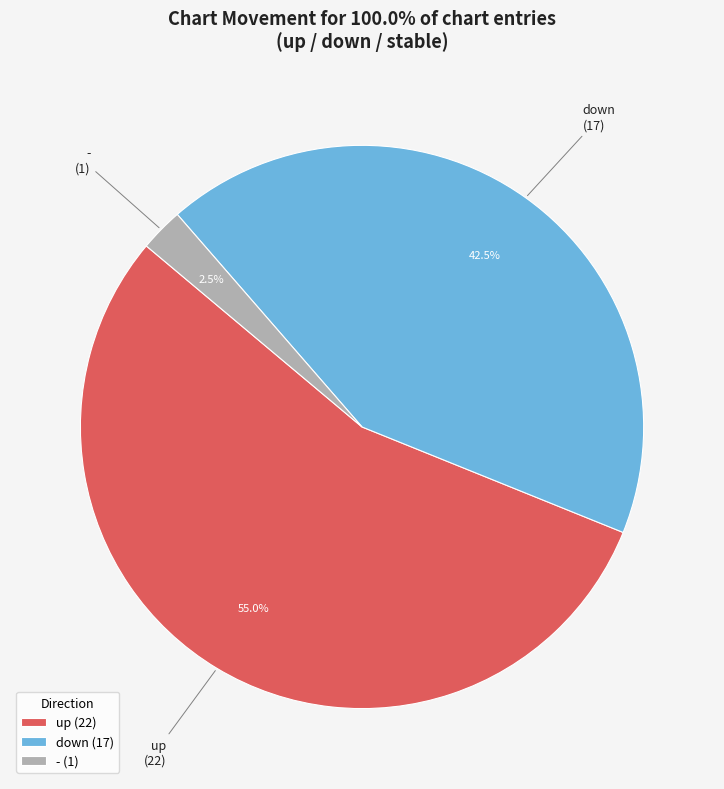

To the nearest percent, what is the difference between the down and - slice percentages?

40%